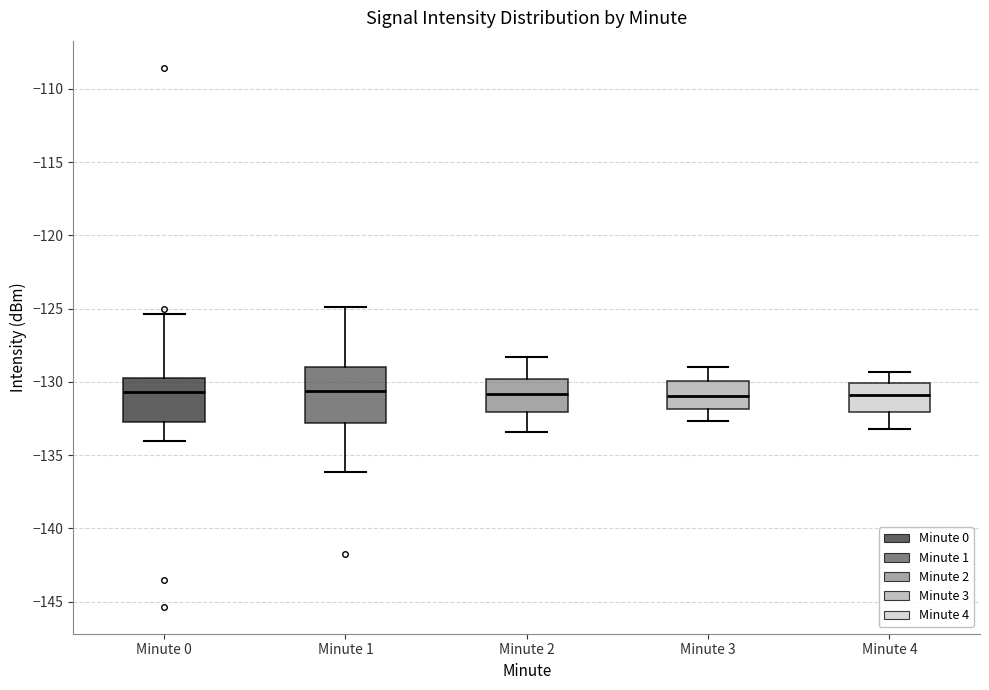

Which box is the tallest, from its lower edge to its upper edge?

Minute 1